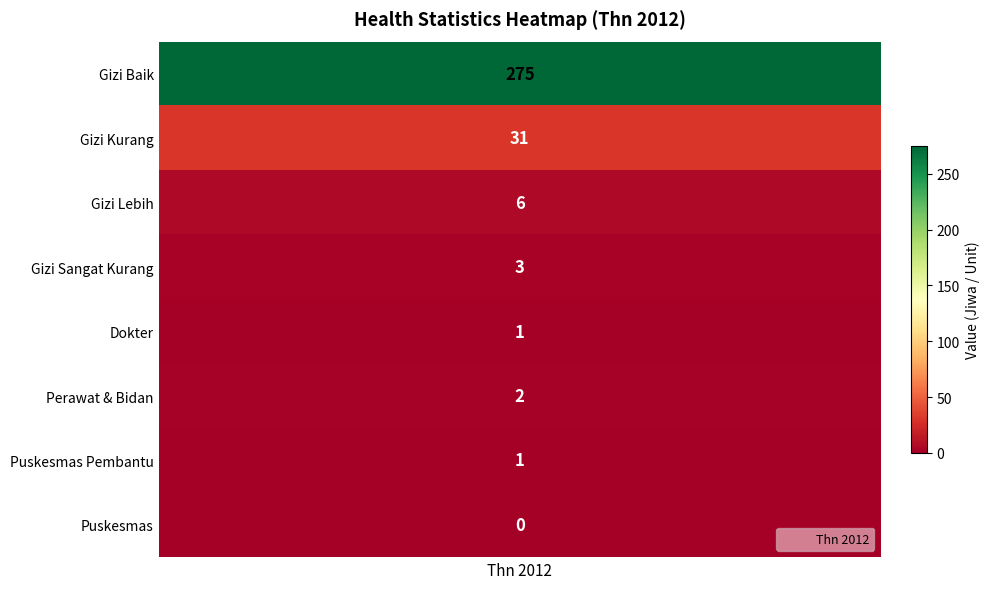

Which label corresponds to the largest value in the chart?

Gizi Baik